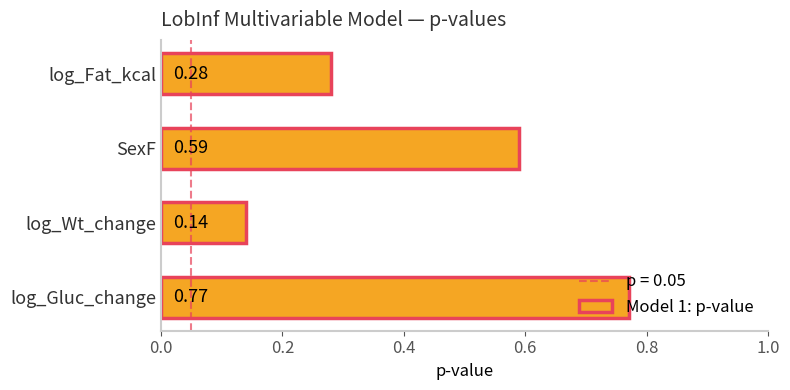

Where is the data nearest to the value 0?

log_Wt_change